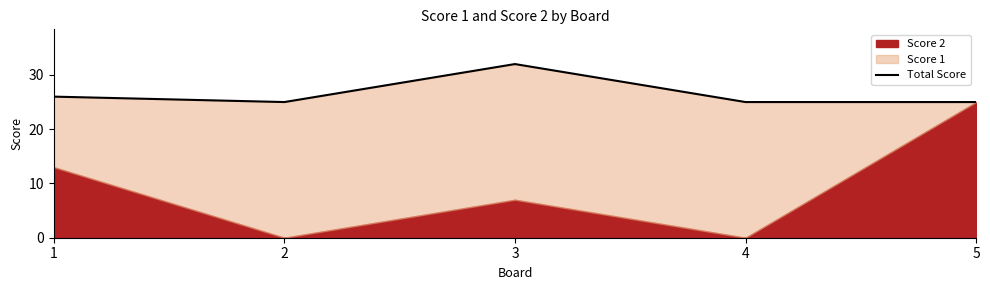

What is the value of the 1st point from the left?

26